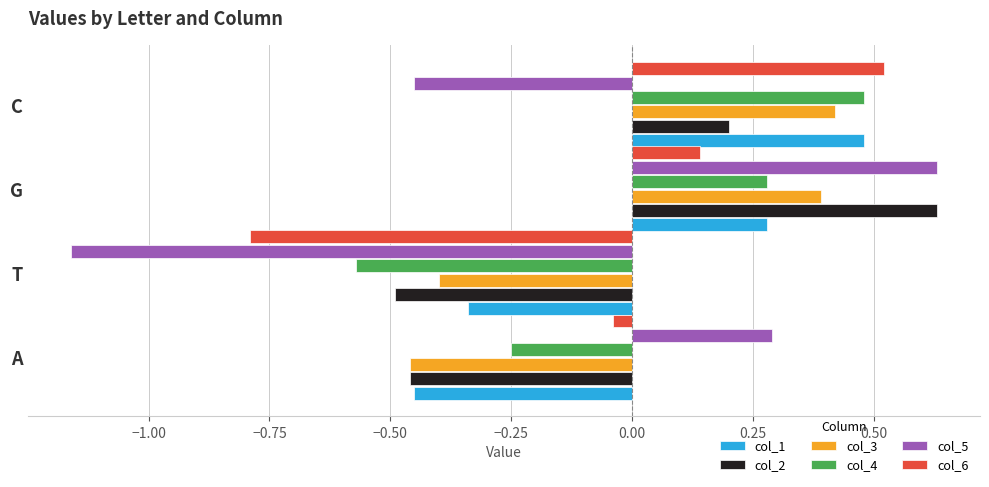

Between A and T, which series saw the biggest shift?

col_5